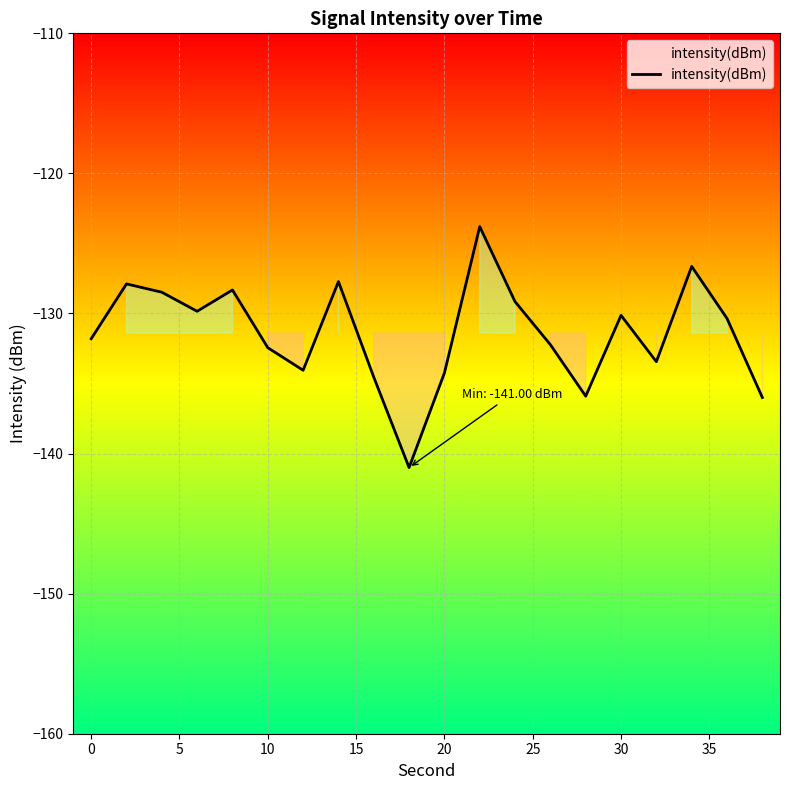

What is the difference between the maximum and second lowest values?

12.2